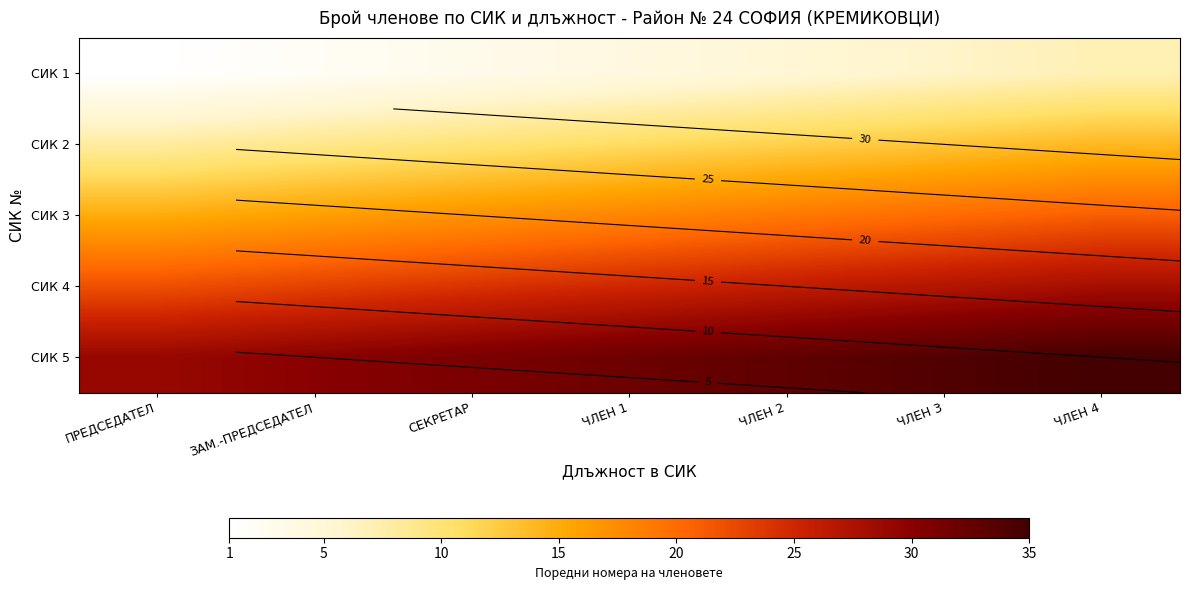

At which category is the sum across all series the highest?

ЧЛЕН 4